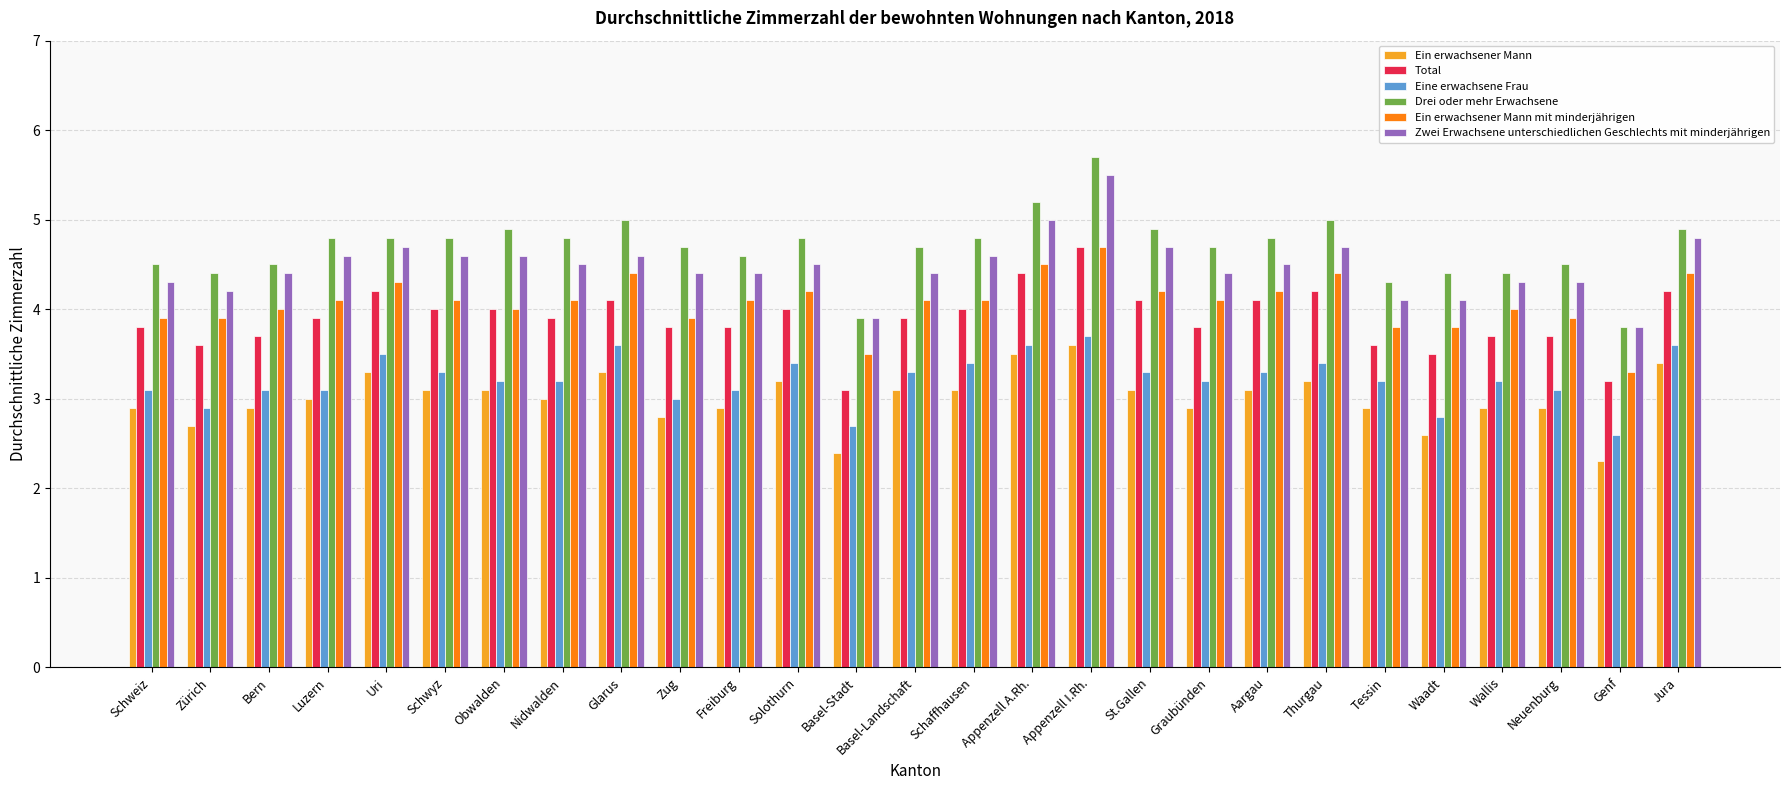

What is the sum of the Zwei Erwachsene unterschiedlichen Geschlechts mit minderjährigen values at Neuenburg and Glarus?

8.9